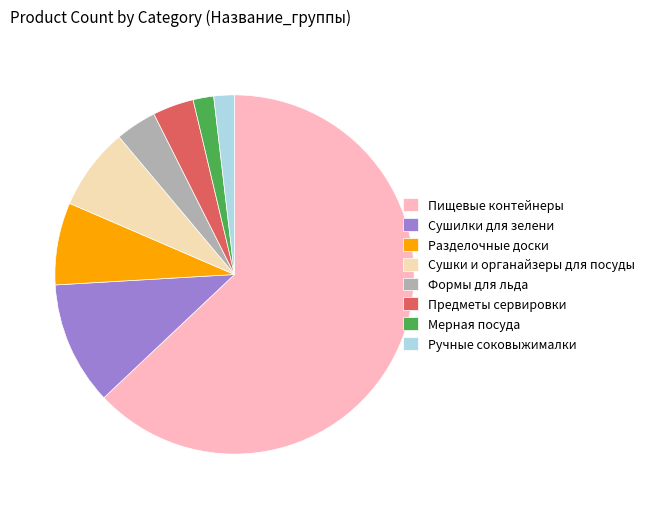

Combined, do Разделочные доски and Предметы сервировки account for over 50%?

No